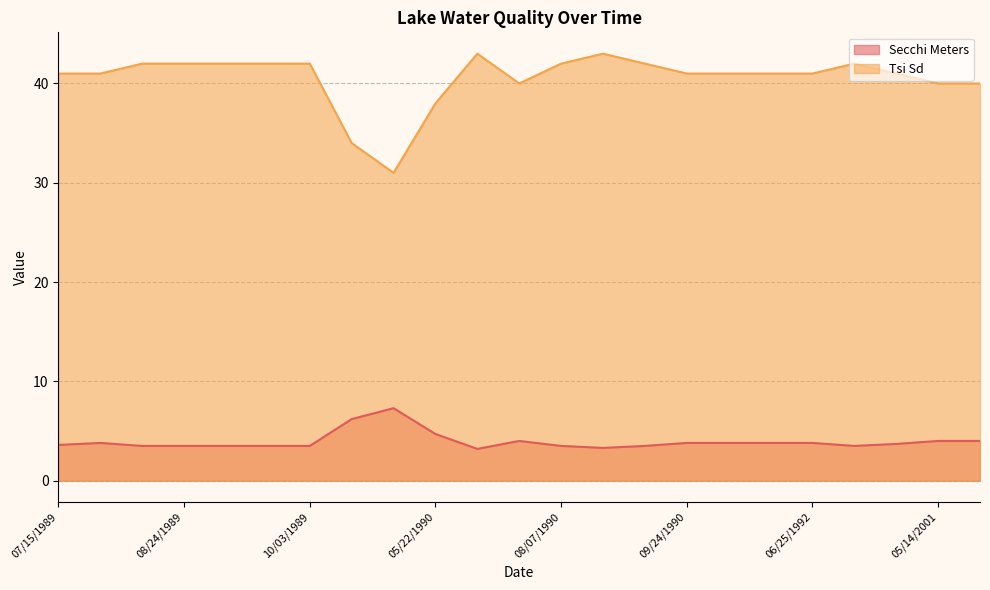

Reading left to right, extract all data points from this chart.

Secchi Meters: 07/15/1989=3.6	07/29/1989=3.8	08/15/1989=3.5	08/24/1989=3.5	09/01/1989=3.5	09/15/1989=3.5	10/03/1989=3.5	03/27/1990=6.2	04/18/1990=7.3	05/22/1990=4.7	07/22/1990=3.2	07/31/1990=4.0	08/07/1990=3.5	08/22/1990=3.3	08/29/1990=3.5	09/24/1990=3.8	10/28/1990=3.8	06/27/1991=3.8	06/25/1992=3.8	05/08/2001=3.5	05/09/2001=3.7	05/14/2001=4.0	05/17/2001=4.0
Tsi Sd: 07/15/1989=41.0	07/29/1989=41.0	08/15/1989=42.0	08/24/1989=42.0	09/01/1989=42.0	09/15/1989=42.0	10/03/1989=42.0	03/27/1990=34.0	04/18/1990=31.0	05/22/1990=38.0	07/22/1990=43.0	07/31/1990=40.0	08/07/1990=42.0	08/22/1990=43.0	08/29/1990=42.0	09/24/1990=41.0	10/28/1990=41.0	06/27/1991=41.0	06/25/1992=41.0	05/08/2001=42.0	05/09/2001=41.0	05/14/2001=40.0	05/17/2001=40.0